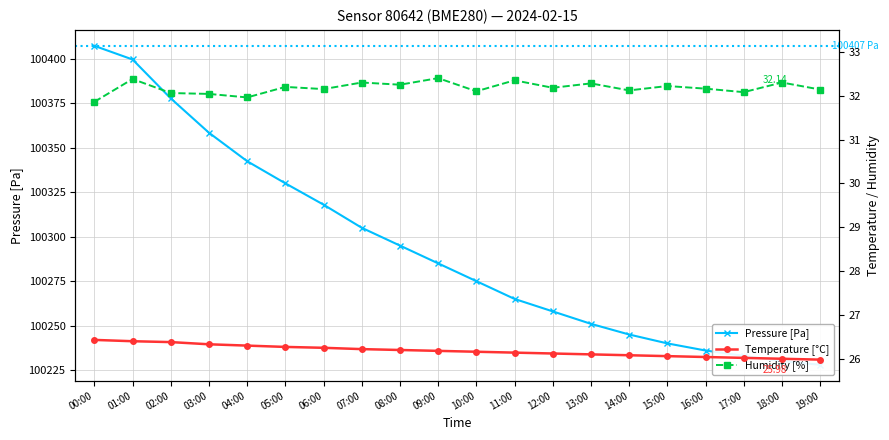

What is the average value of the Humidity [%] series?

32.2